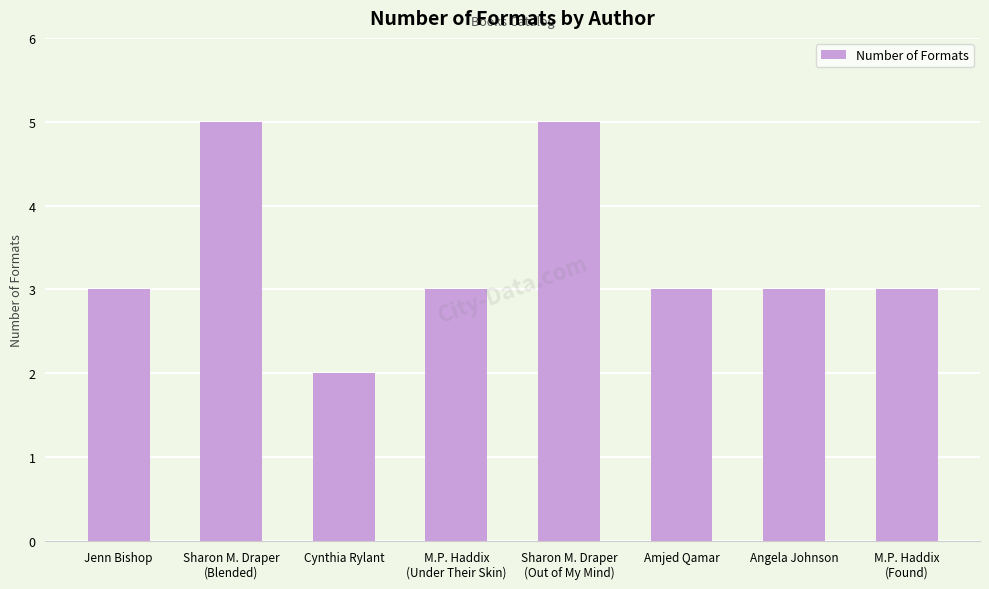

What is the difference between the maximum and minimum values?

3